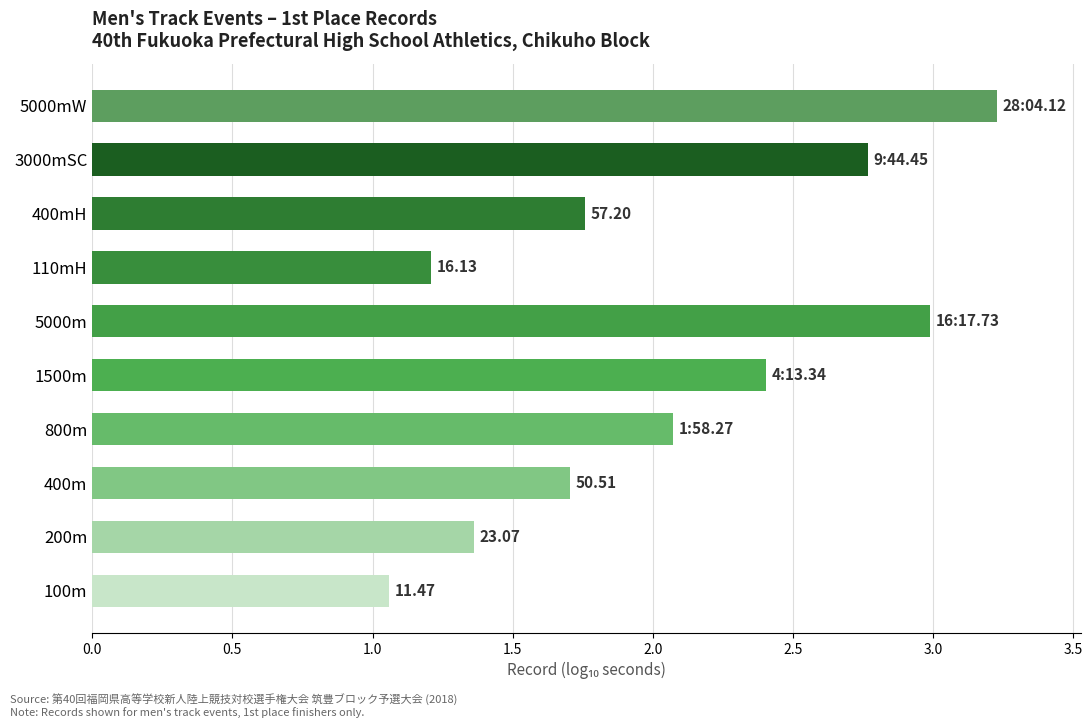

Are the bars horizontal?

Yes